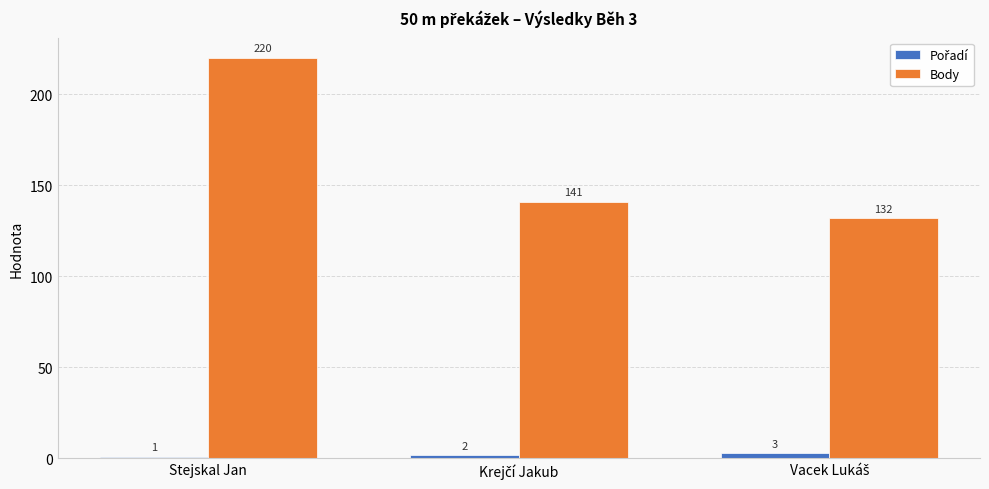

What is the average value of the Body series?

164